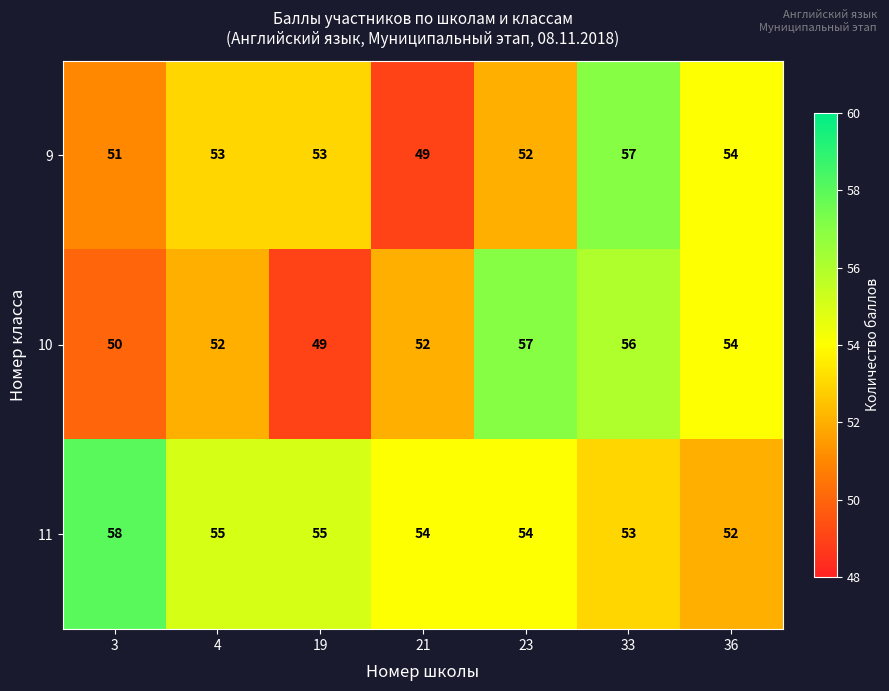

Count the number of data series in this chart.

3